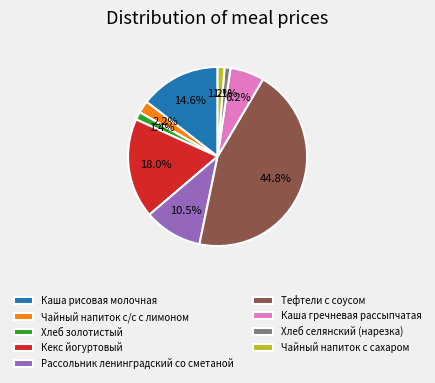

How many slices are in this pie chart?

9